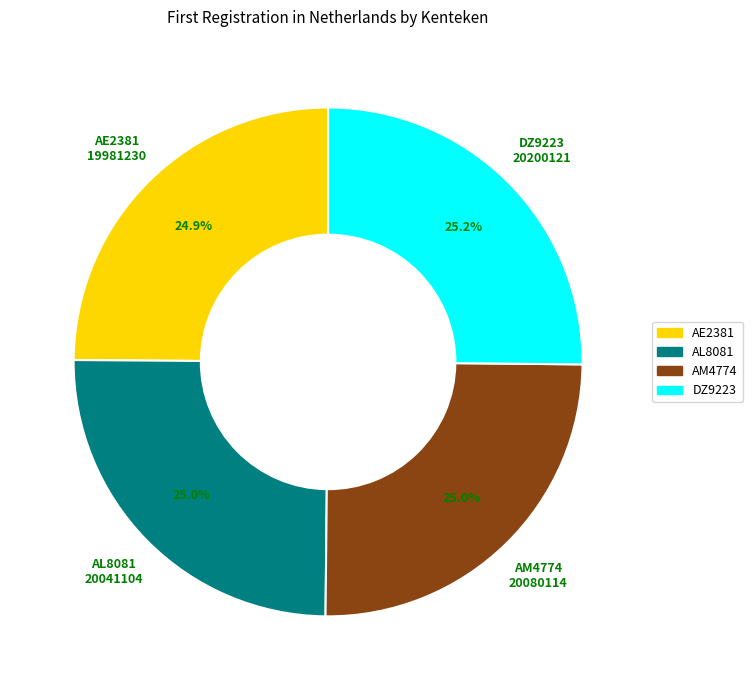

Is there a majority slice in this chart?

No